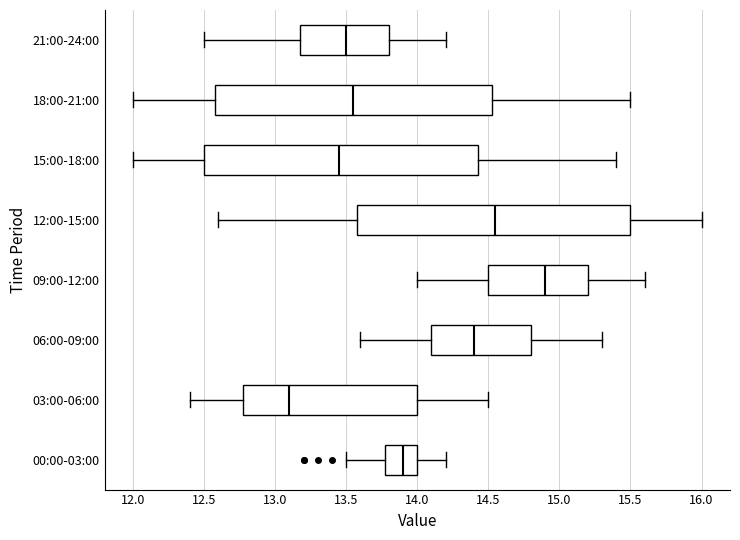

Reading bottom to top, read every box against the x-axis: the position of its median line, the range the box covers, and the ends of its whiskers. The values are not printed on the chart, so give them approximately, as read against the axis.

00:00-03:00: median 13.90, box 13.80 to 14.00, whiskers 13.50 to 14.20
03:00-06:00: median 13.10, box 12.80 to 14.00, whiskers 12.40 to 14.50
06:00-09:00: median 14.40, box 14.10 to 14.80, whiskers 13.60 to 15.30
09:00-12:00: median 14.90, box 14.50 to 15.20, whiskers 14.00 to 15.60
12:00-15:00: median 14.55, box 13.60 to 15.50, whiskers 12.60 to 16.00
15:00-18:00: median 13.45, box 12.50 to 14.45, whiskers 12.00 to 15.40
18:00-21:00: median 13.55, box 12.60 to 14.55, whiskers 12.00 to 15.50
21:00-24:00: median 13.50, box 13.20 to 13.80, whiskers 12.50 to 14.20